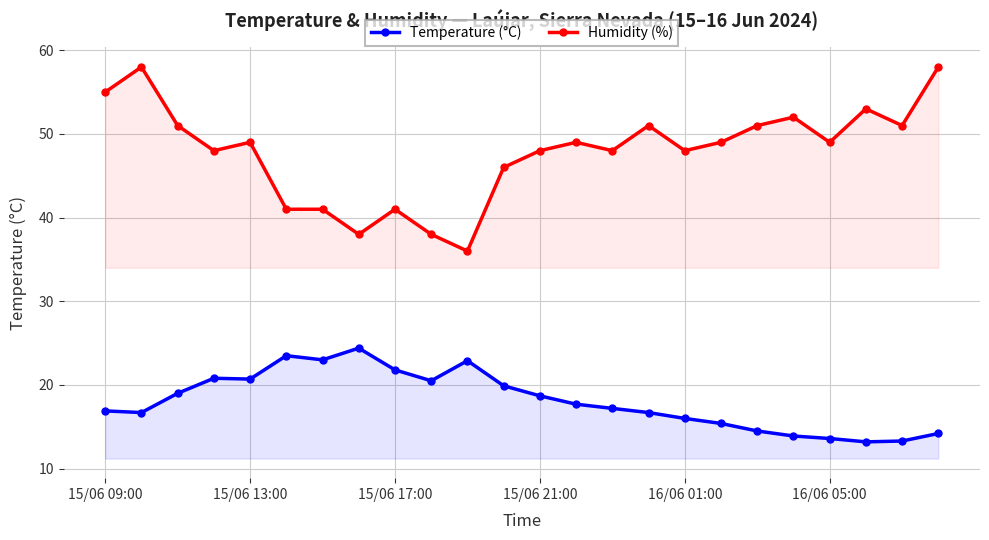

What is the spread (max minus min) of values at 15/06 17:00?

19.2